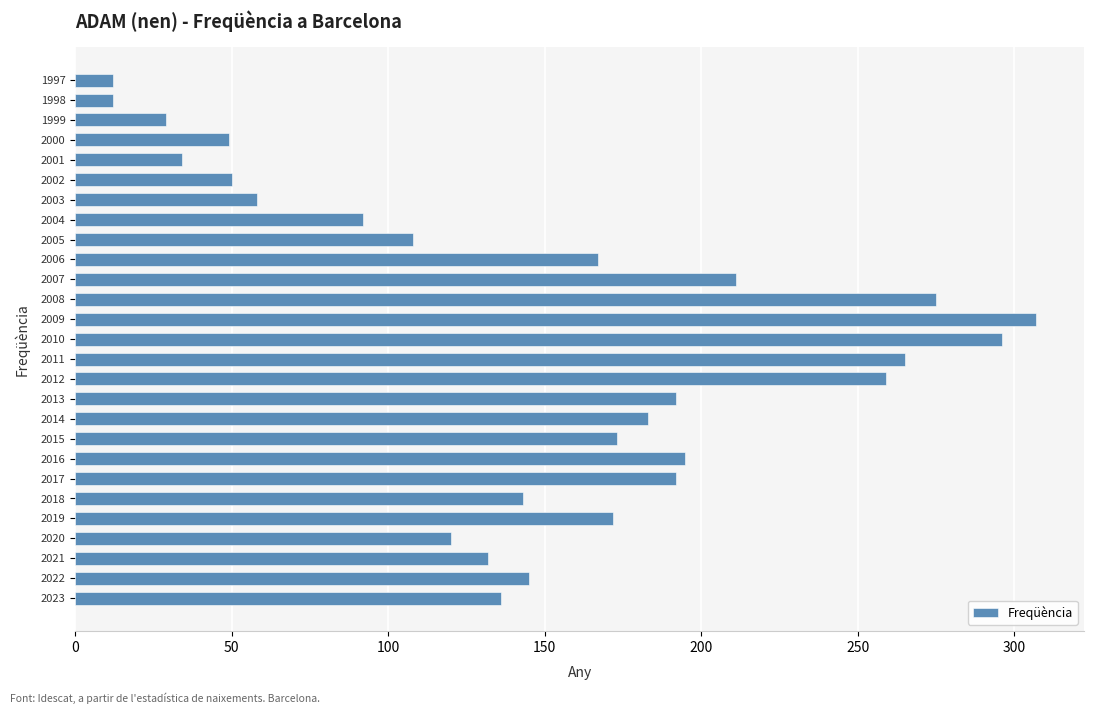

What is the change in value from 2007 to 2000?

-162